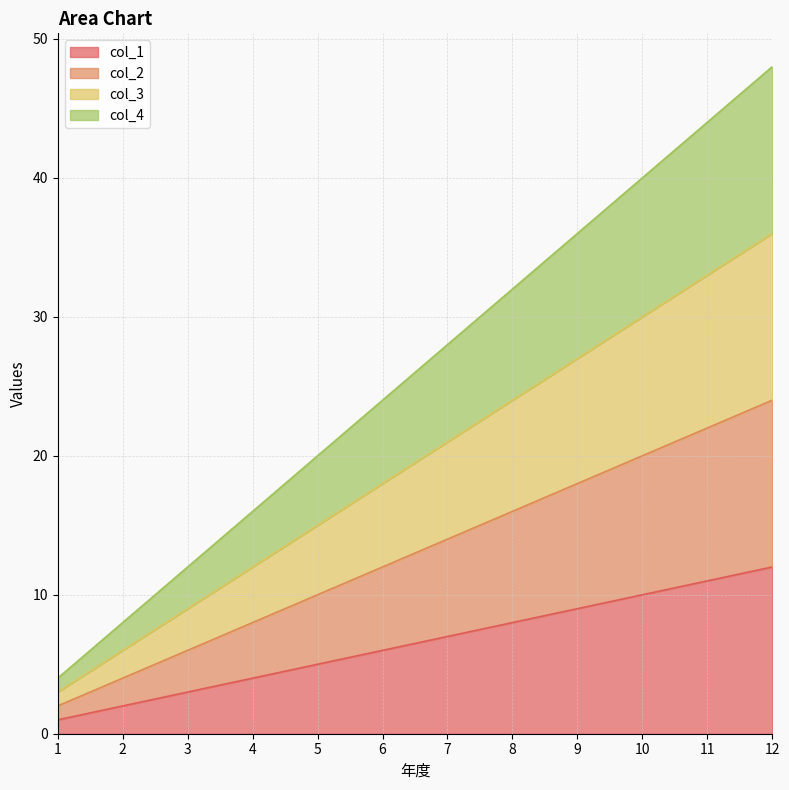

True or false: col_4 and col_1 intersect in this chart.

False